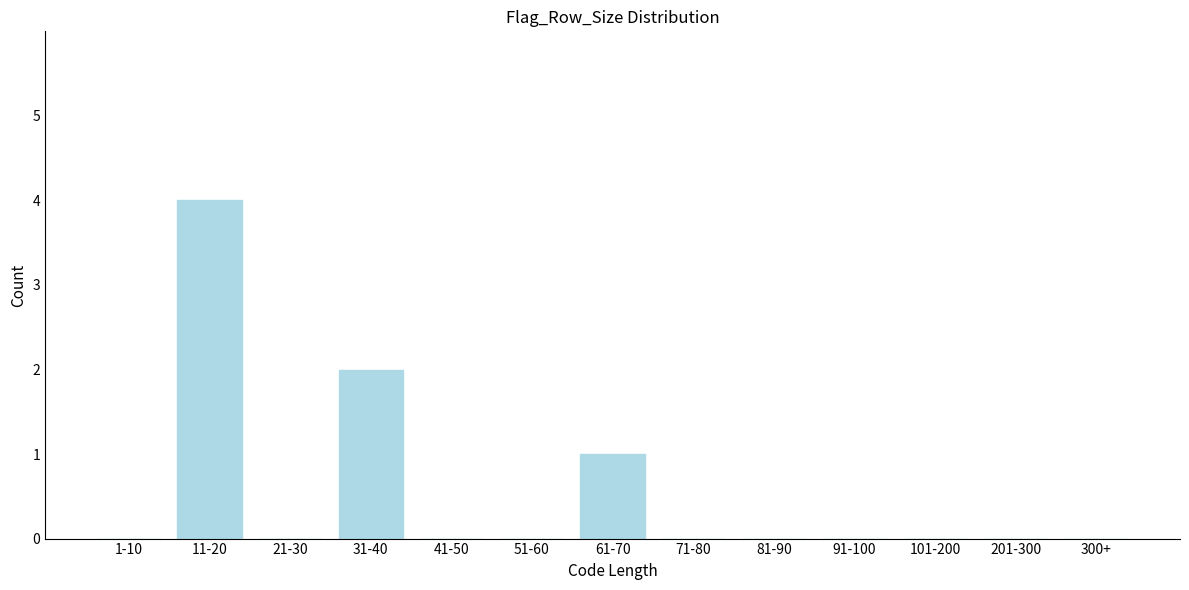

Reading right to left, list all the values displayed in this chart.

300+=0	201-300=0	101-200=0	91-100=0	81-90=0	71-80=0	61-70=1	51-60=0	41-50=0	31-40=2	21-30=0	11-20=4	1-10=0